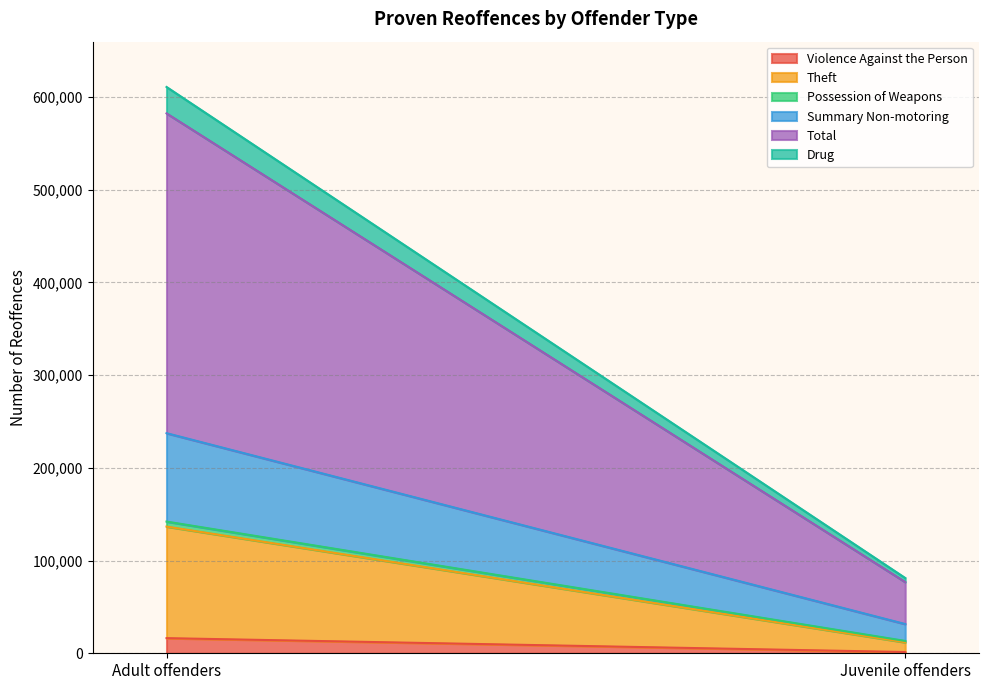

What is the label of the 2nd point from the left?

Juvenile offenders